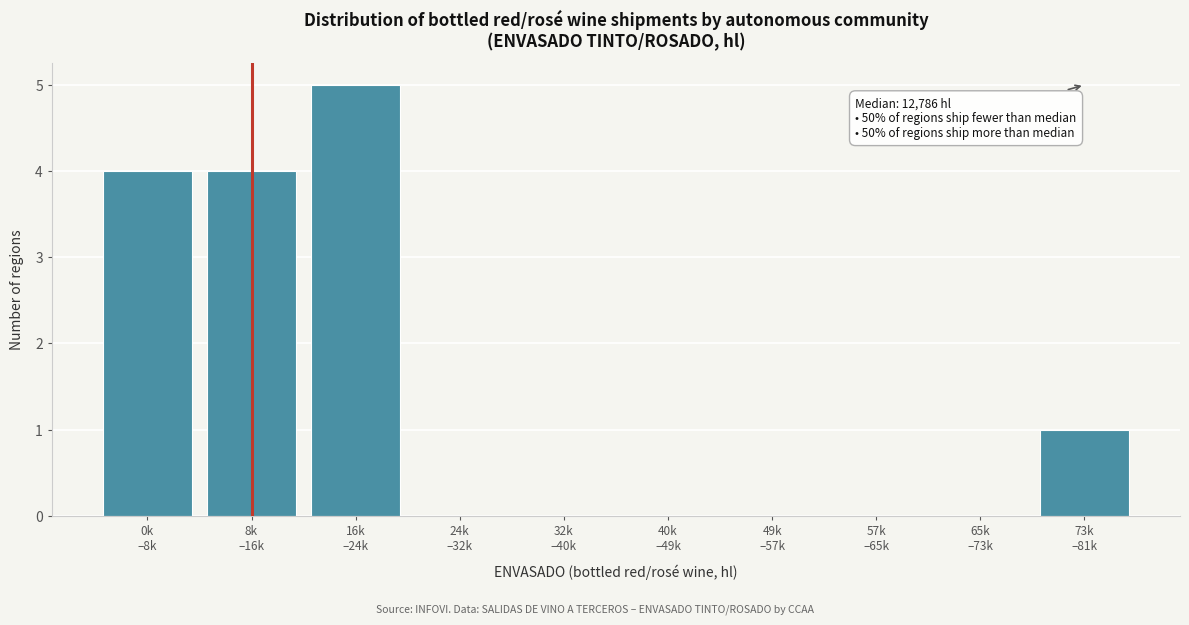

What is the greatest value displayed?

5